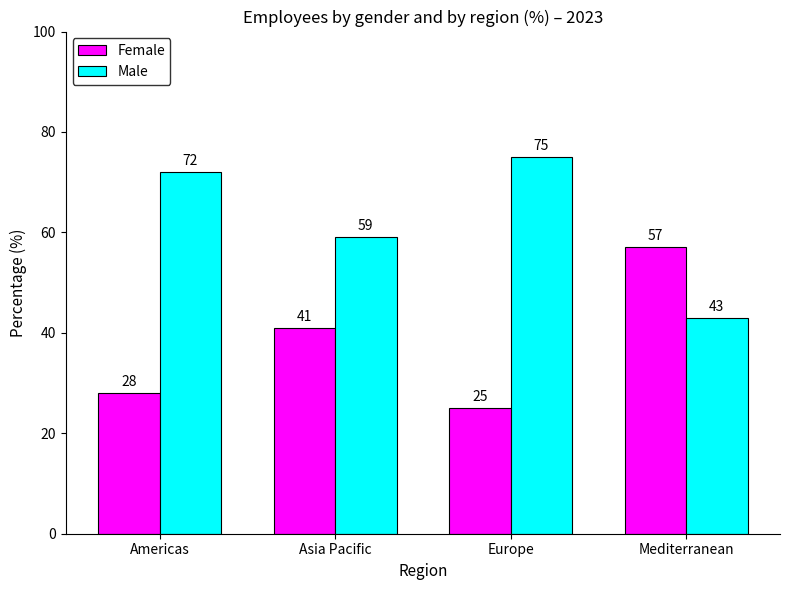

At which label is Male closest to 59?

Asia Pacific